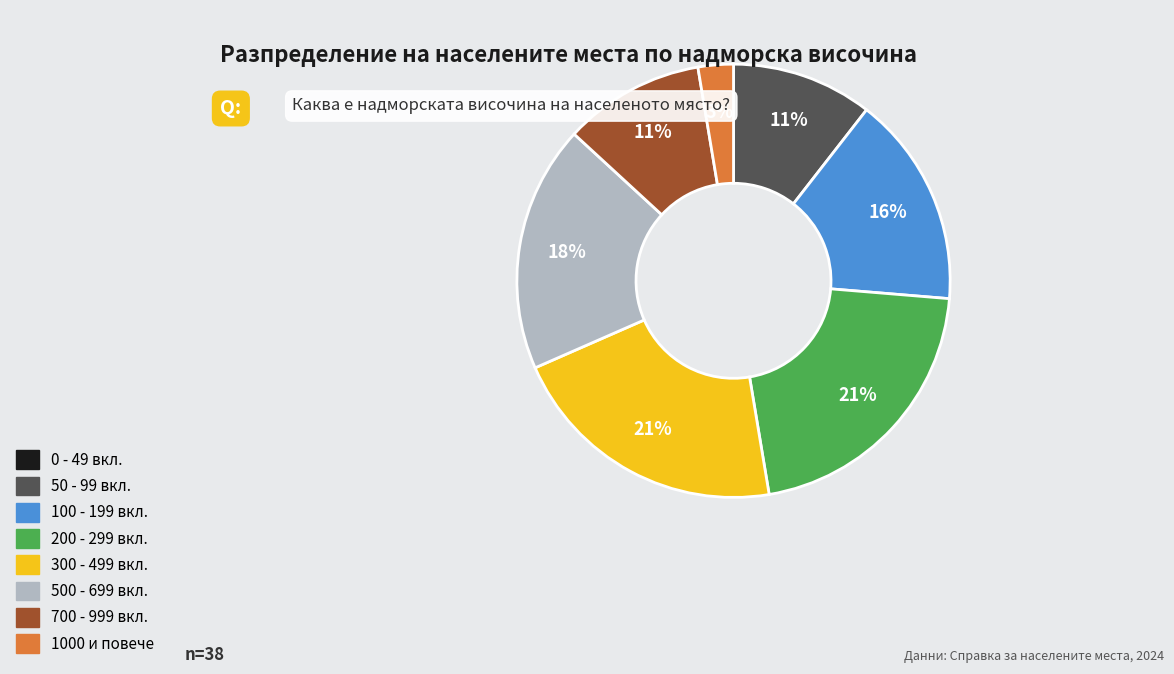

The 700 - 999 вкл. slice represents 11% of the pie. True or false?

True